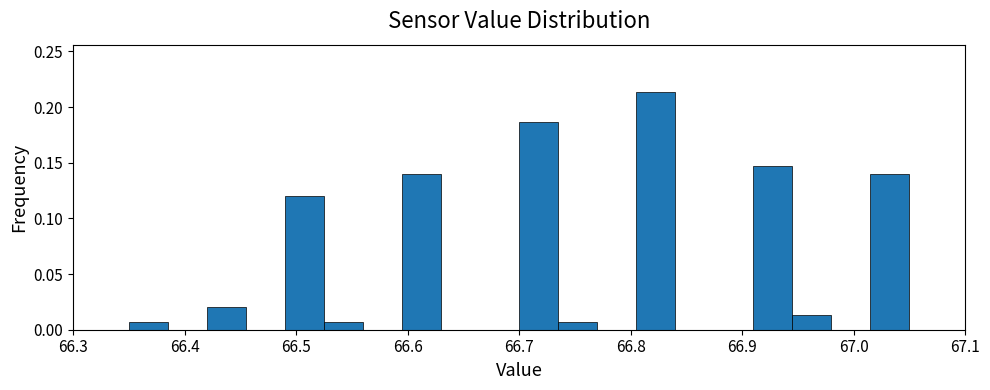

Around what value on the x-axis is the tallest bar? Give the approximate position of its centre, as read against the axis.

66.82